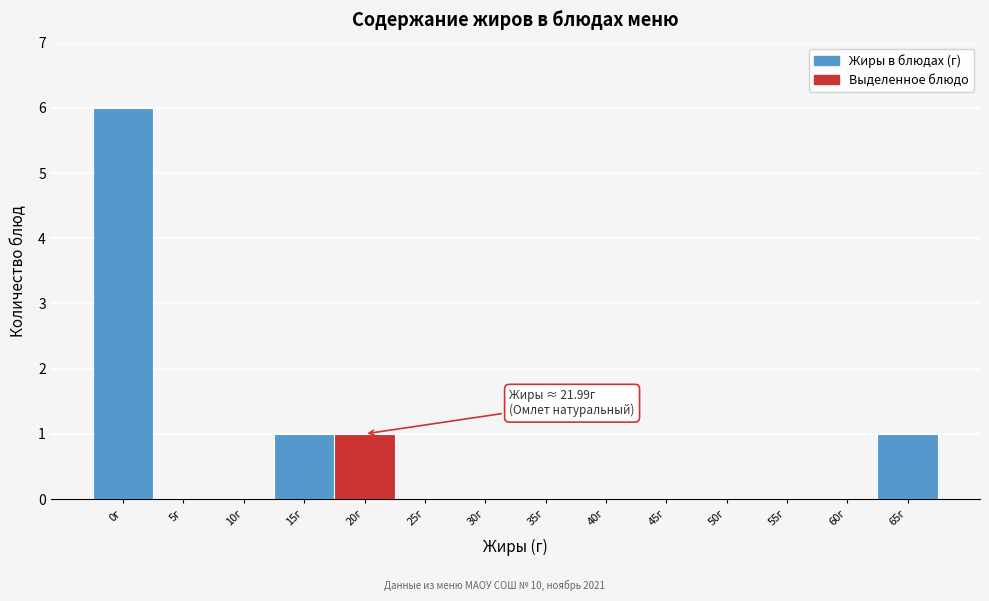

Reading right to left, extract all data points from this chart.

65г=1	60г=0	55г=0	50г=0	45г=0	40г=0	35г=0	30г=0	25г=0	20г=1	15г=1	10г=0	5г=0	0г=6